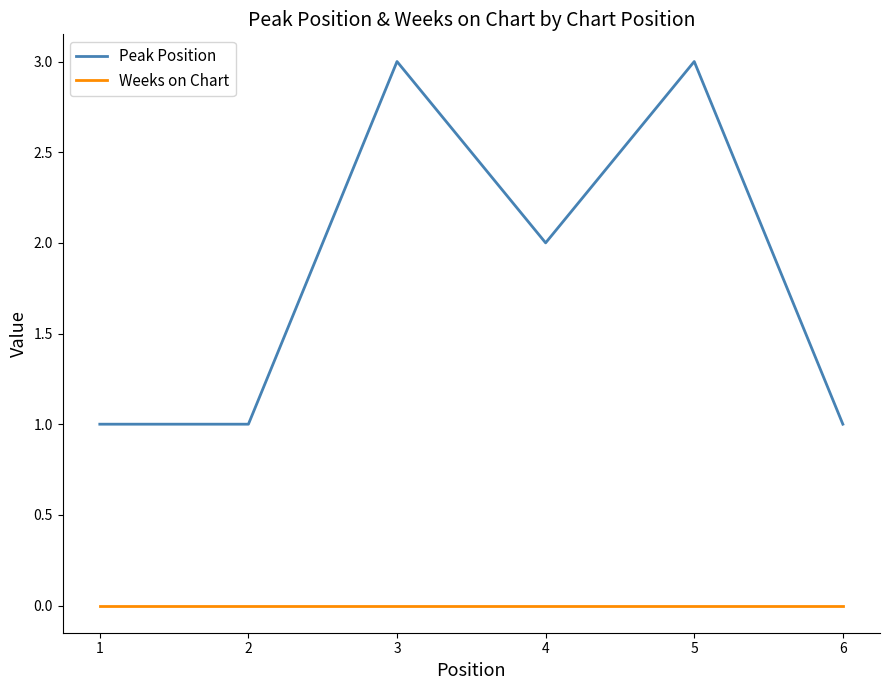

Reading left to right, extract all data points from this chart.

Peak Position: 1=1	2=1	3=3	4=2	5=3	6=1
Weeks on Chart: 1=0	2=0	3=0	4=0	5=0	6=0